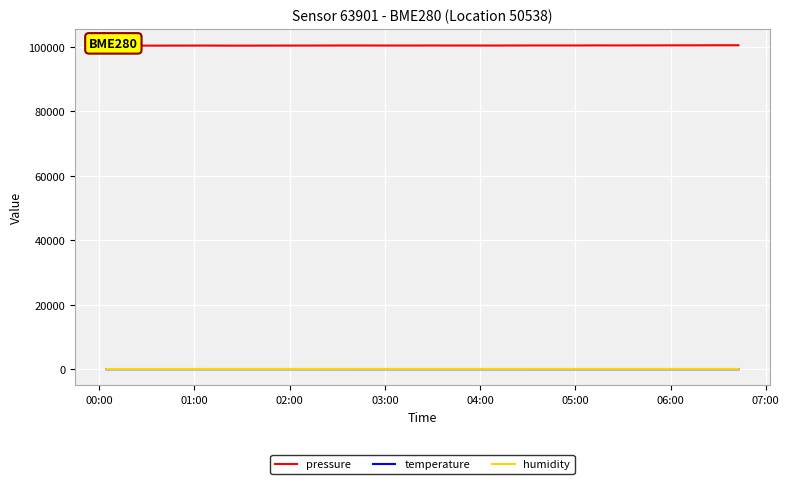

Which series has the largest total across all categories?

pressure